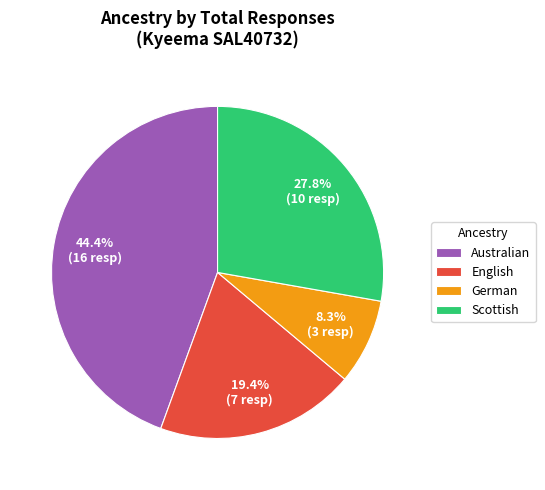

What is the smallest slice in the pie chart?

German